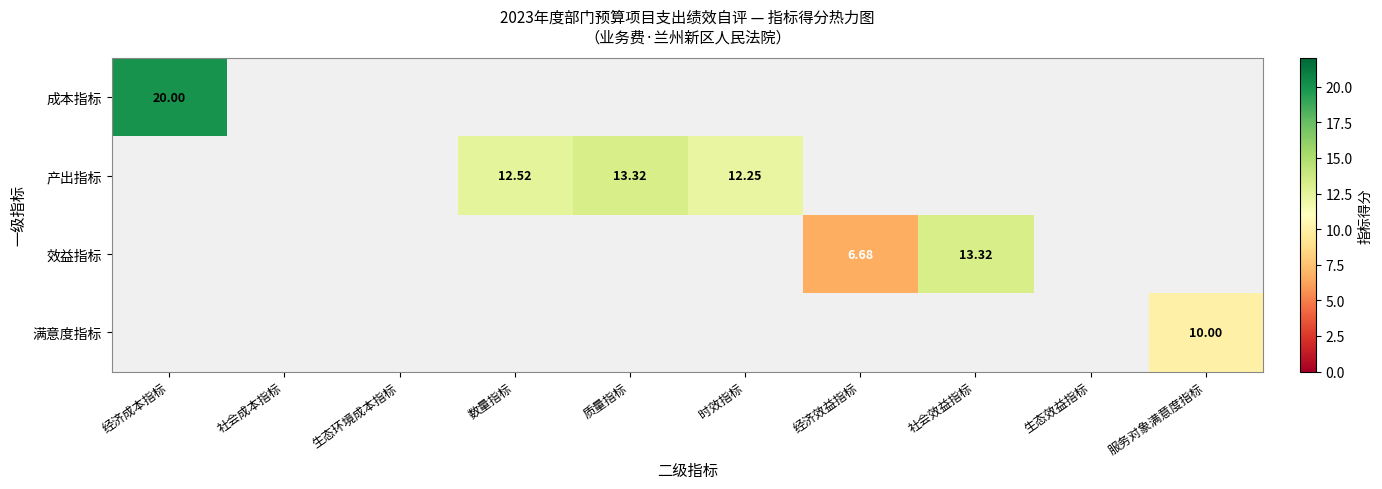

How many categories are shown in the chart?

10